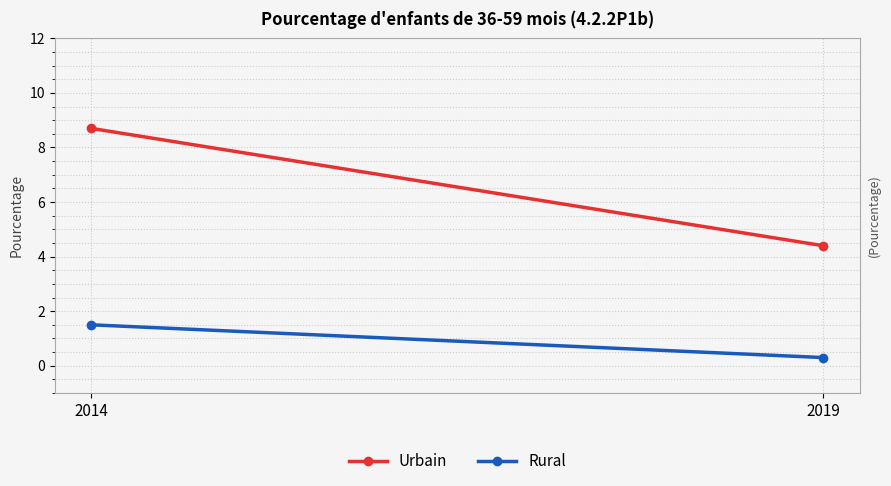

Which label corresponds to the largest value in the chart?

2014